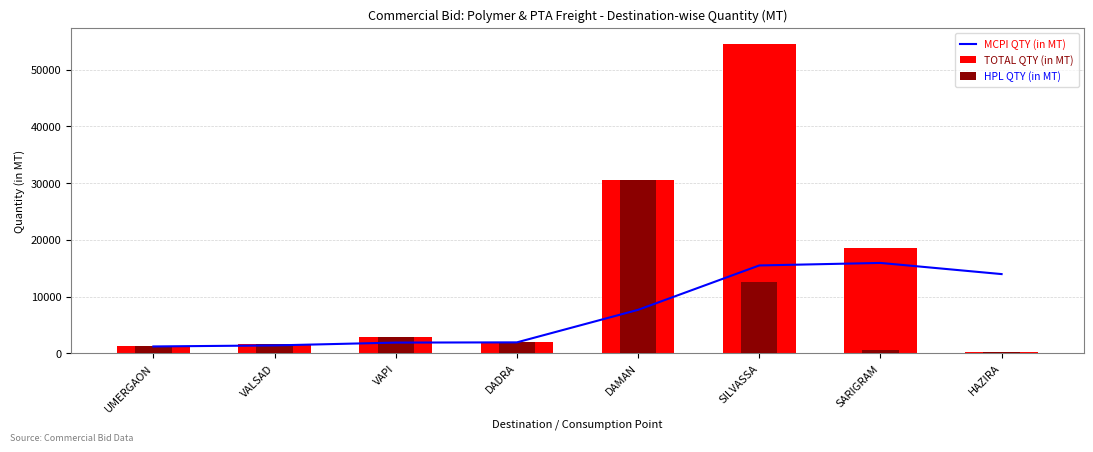

Where is TOTAL QTY (in MT) nearest to the value 27390?

DAMAN